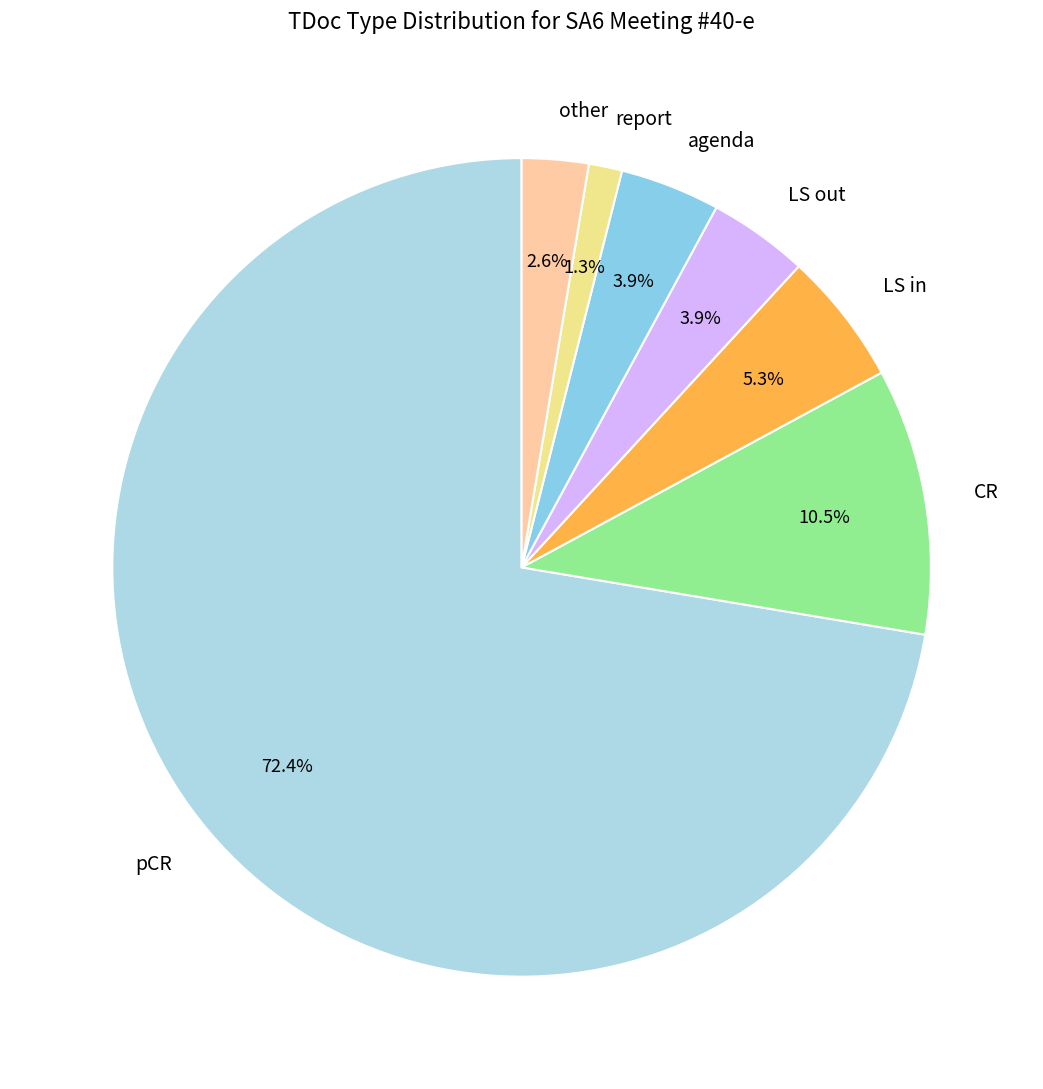

Does agenda represent more than half of the total?

No